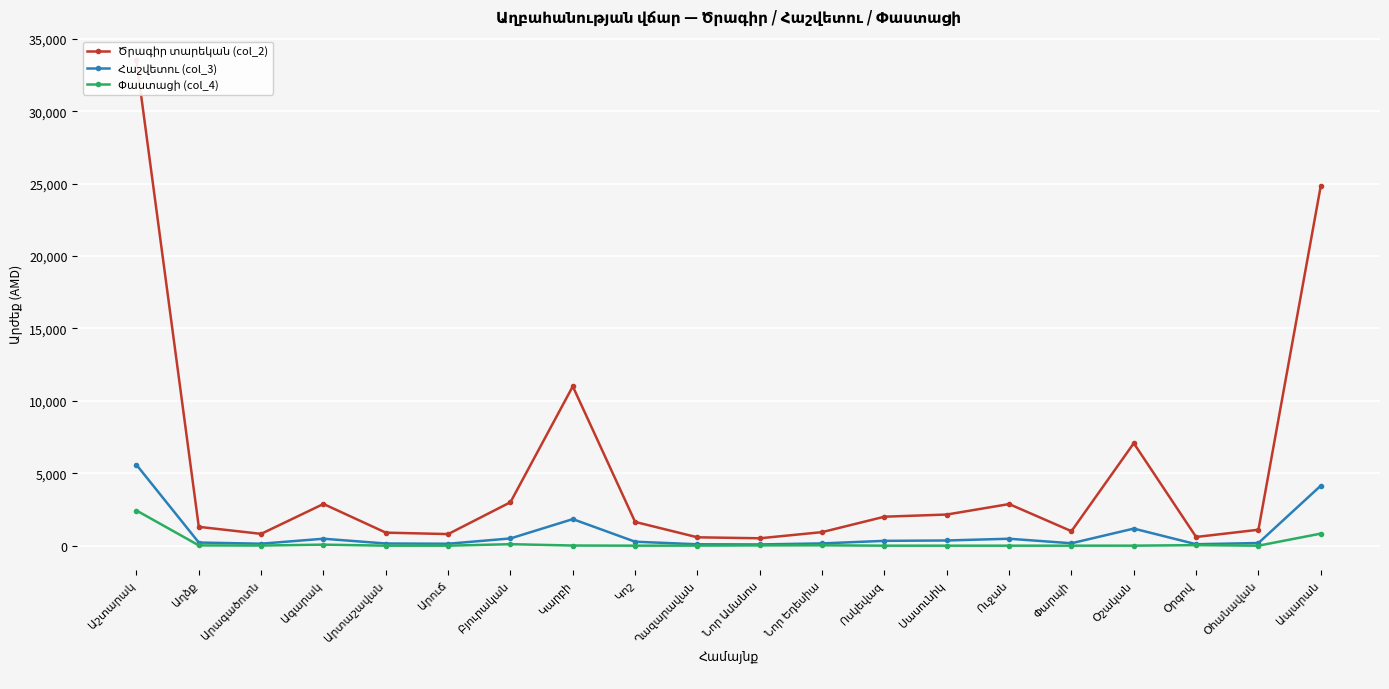

True or false: Ծրագիր տարեկան (col_2) has a value of 7074.0 at Օշական.

True